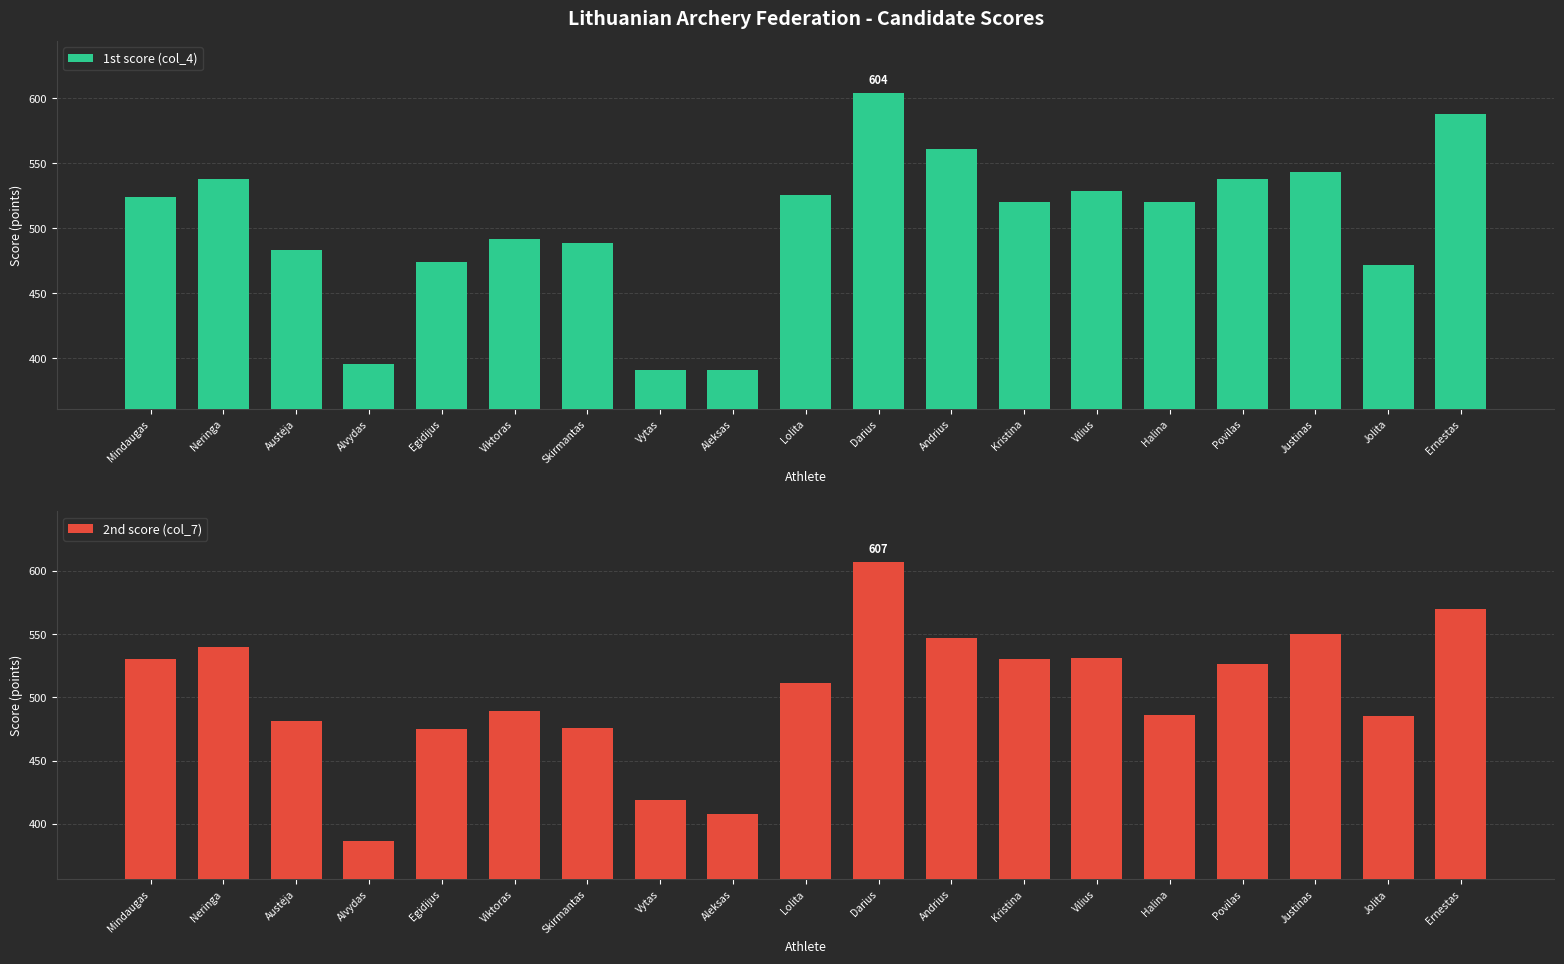

What is the difference between the 1st score (col_4) values at Alvydas and Lolita?

130